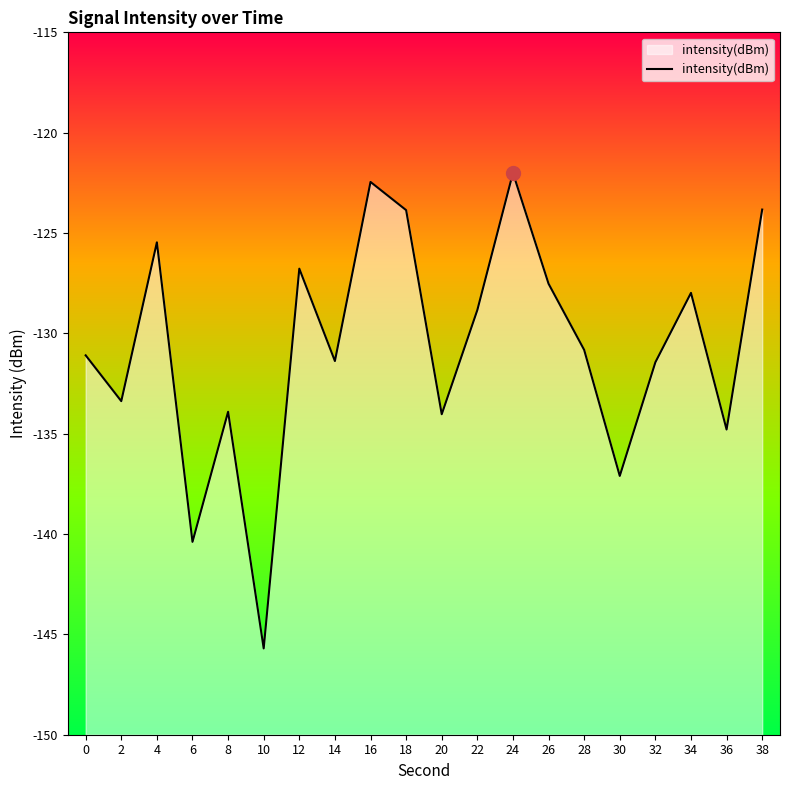

Between 18 and 28, which is larger?

18